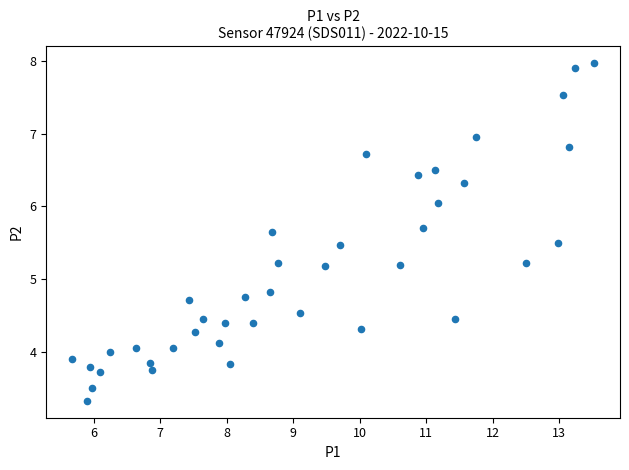

What is the range of X values (max minus min)?

7.8